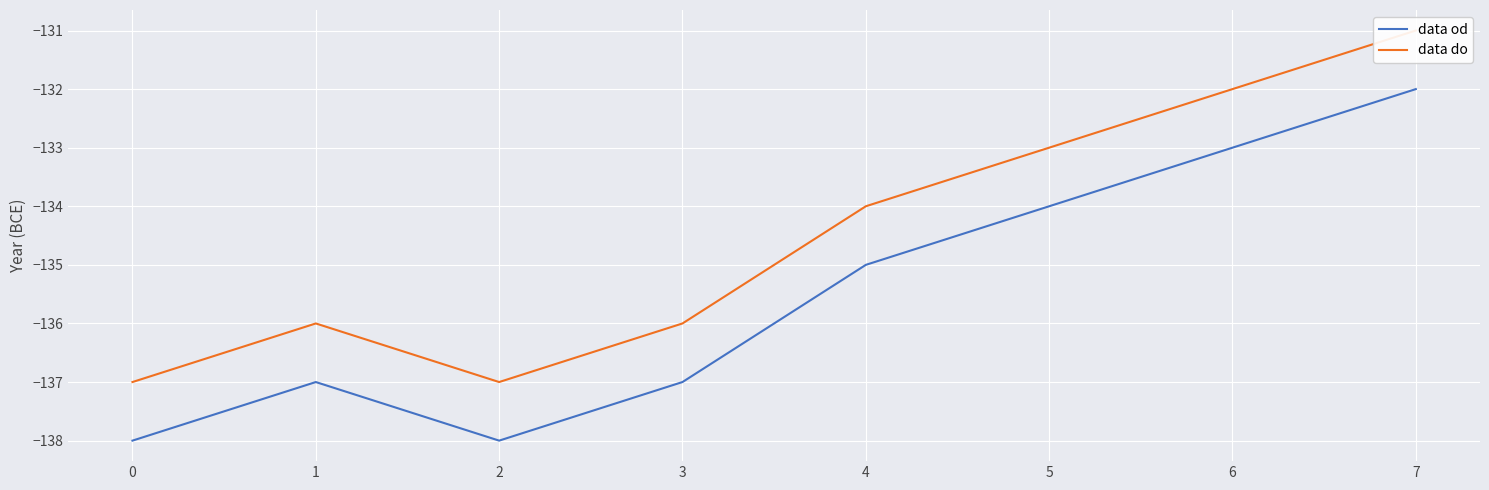

Reading right to left, what are all the values shown in this chart?

data od: 7=-132	6=-133	5=-134	4=-135	3=-137	2=-138	1=-137	0=-138
data do: 7=-131	6=-132	5=-133	4=-134	3=-136	2=-137	1=-136	0=-137